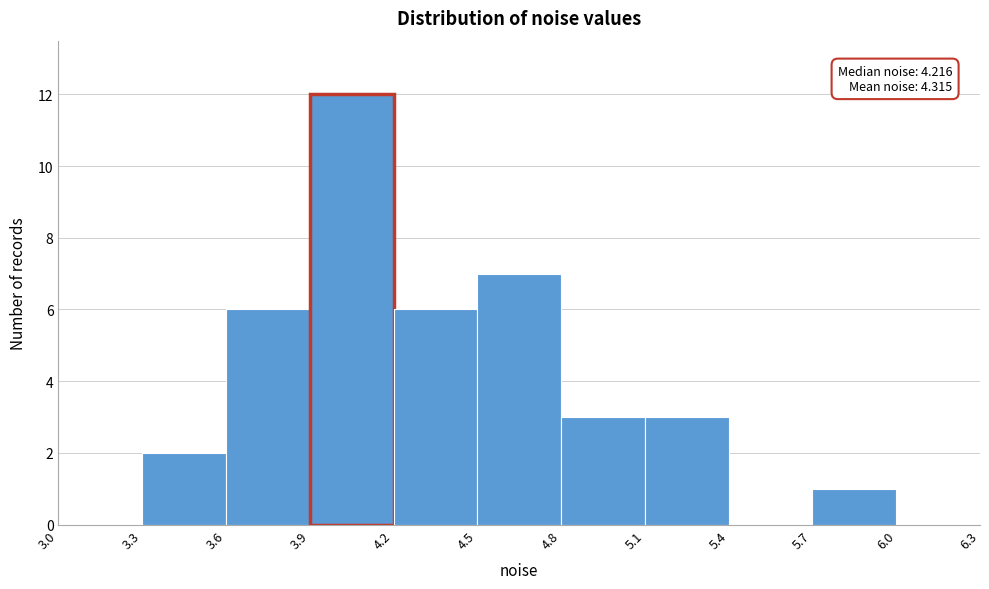

Over which range of the x-axis is the bar tallest?

3.9 to 4.2